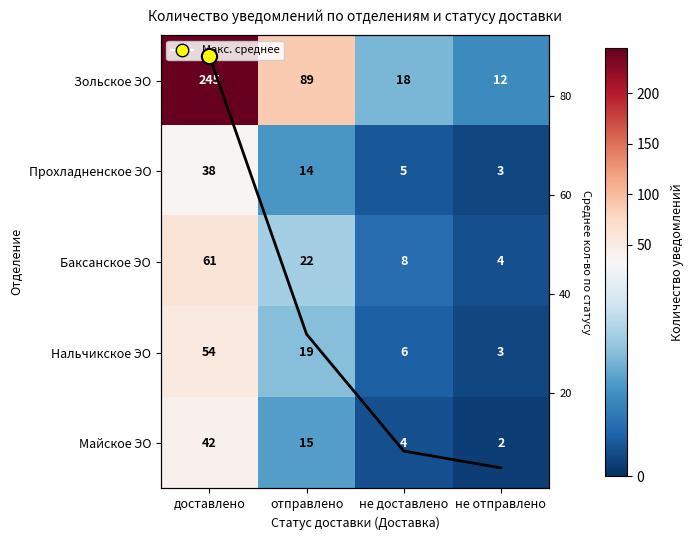

What is the minimum value shown in the chart?

2